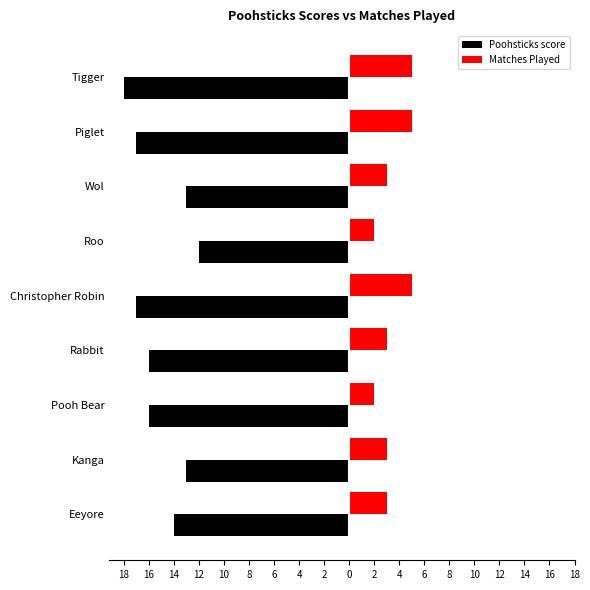

Reading left to right, transcribe all the data shown in this chart.

Poohsticks score: -14	-13	-16	-16	-17	-12	-13	-17	-18
Matches Played: 3	3	2	3	5	2	3	5	5